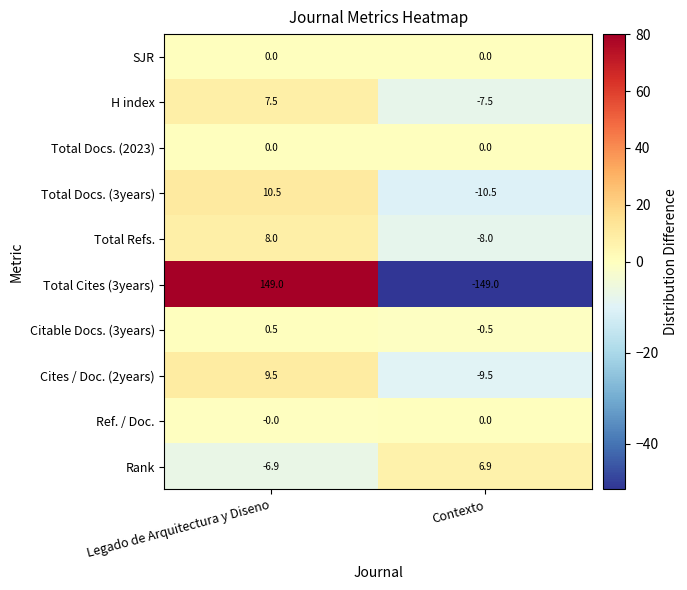

Which series has the widest spread of values?

Total Cites (3years)